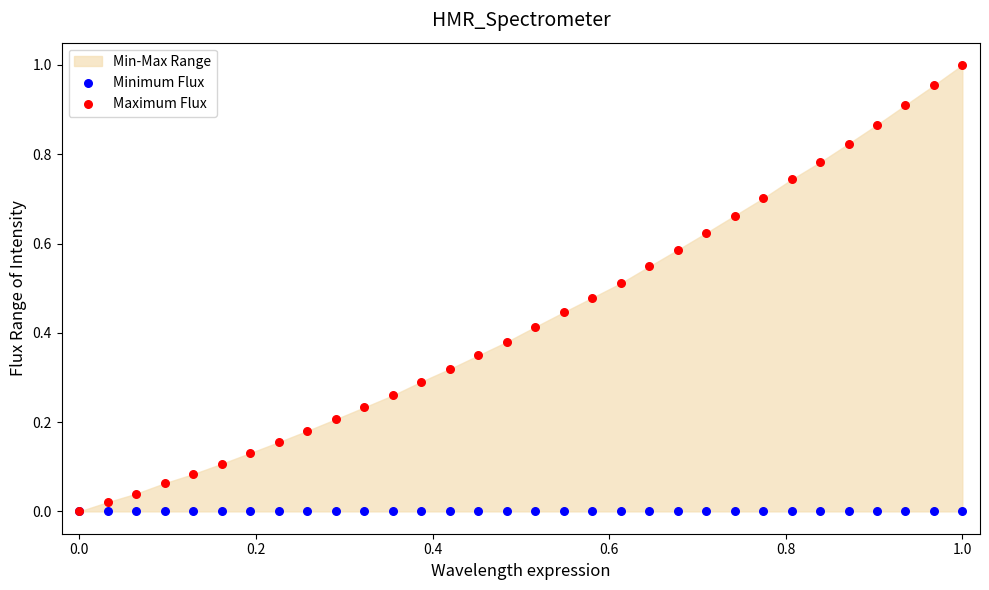

Which series contains the highest Y value?

Maximum Flux